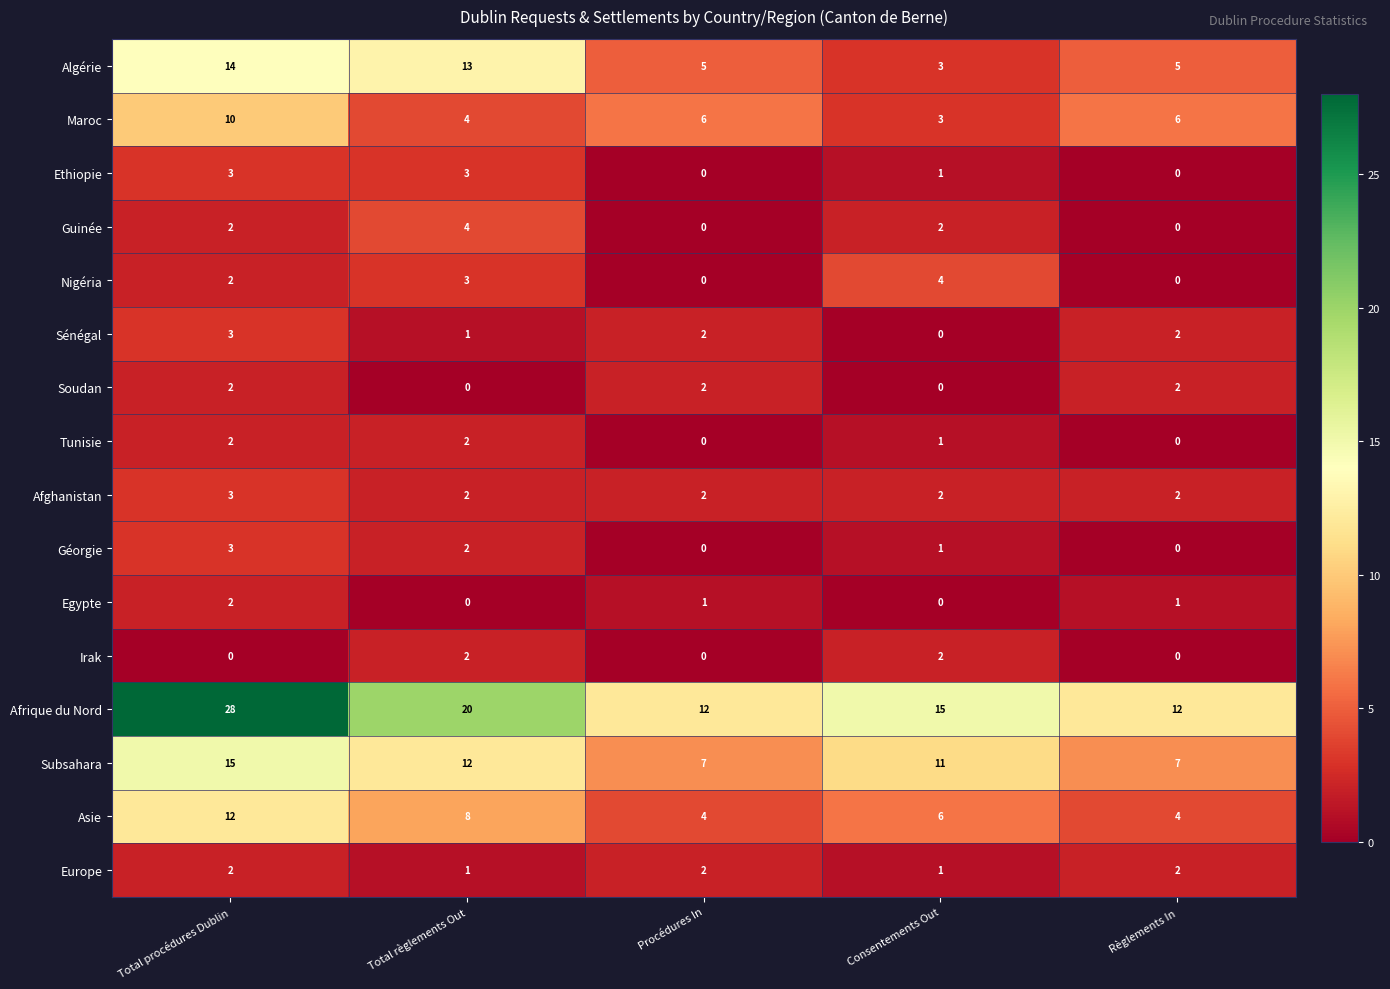

Which series has the widest spread of values?

Afrique du Nord